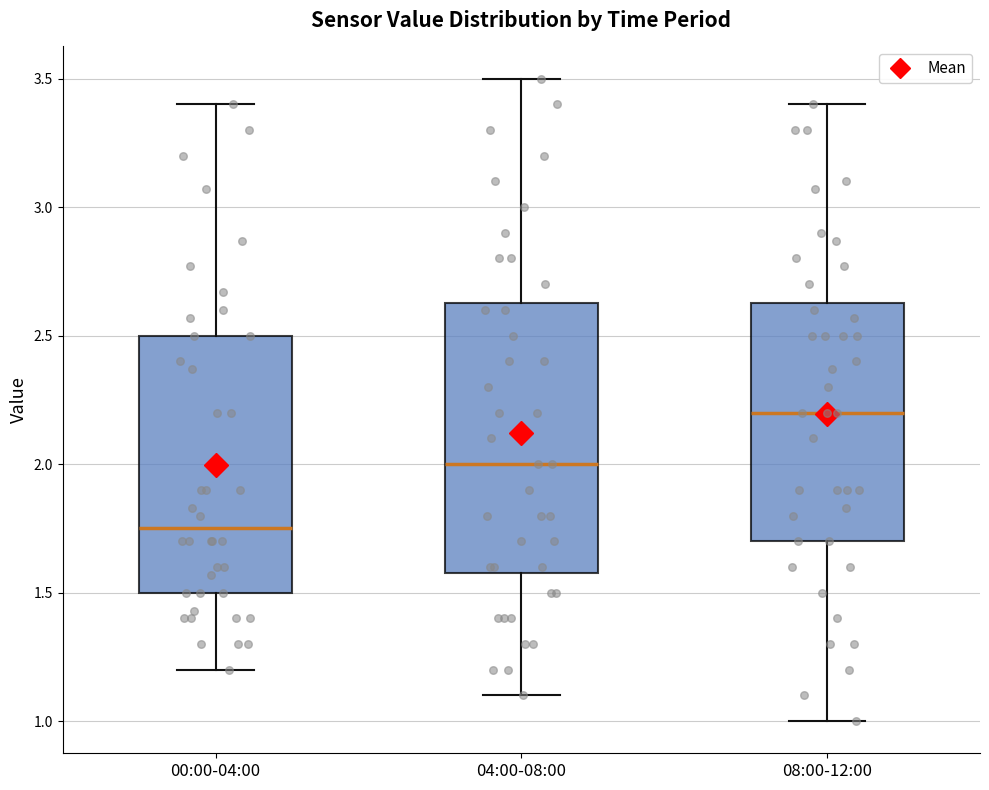

Reading left to right, read every box against the y-axis: the position of its median line, the range the box covers, and the ends of its whiskers. The values are not printed on the chart, so give them approximately, as read against the axis.

00:00-04:00: median 1.75, box 1.50 to 2.50, whiskers 1.20 to 3.40
04:00-08:00: median 2.00, box 1.60 to 2.65, whiskers 1.10 to 3.50
08:00-12:00: median 2.20, box 1.70 to 2.65, whiskers 1.00 to 3.40